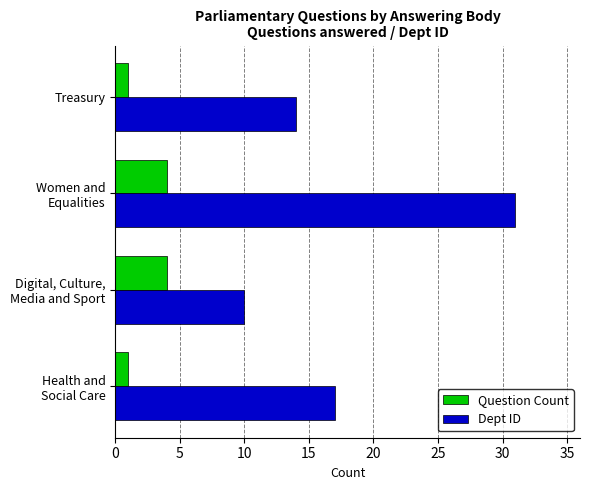

What is the average value of the Dept ID series?

18